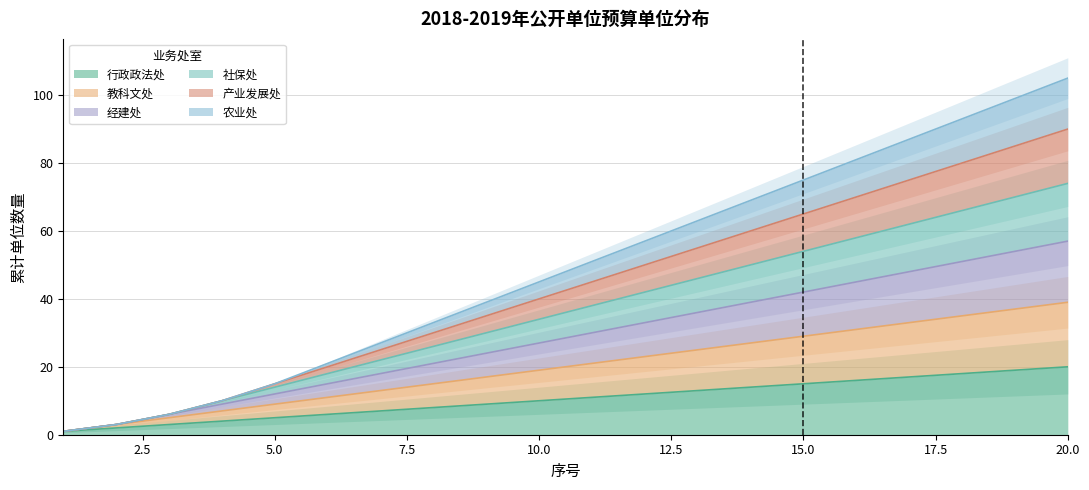

True or false: 三级 and 二级 cross at least once.

False